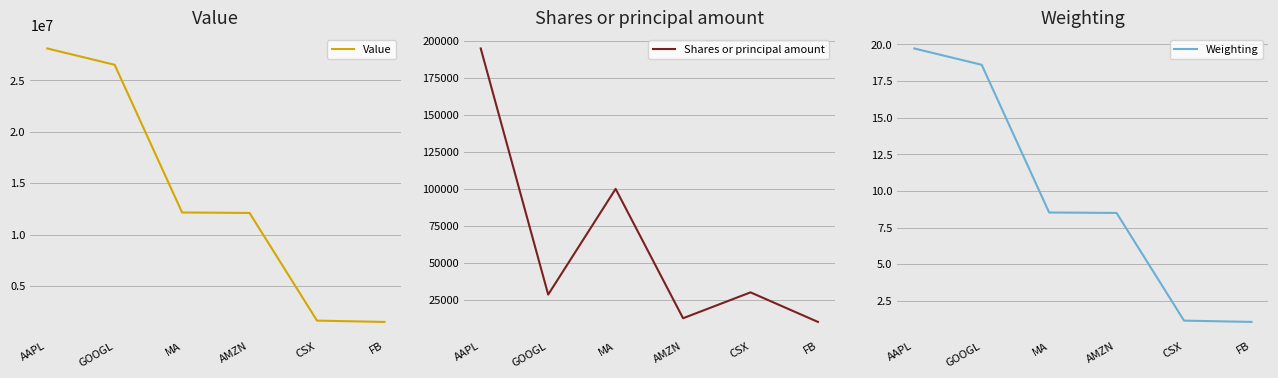

Does the chart have visible grid lines?

Yes